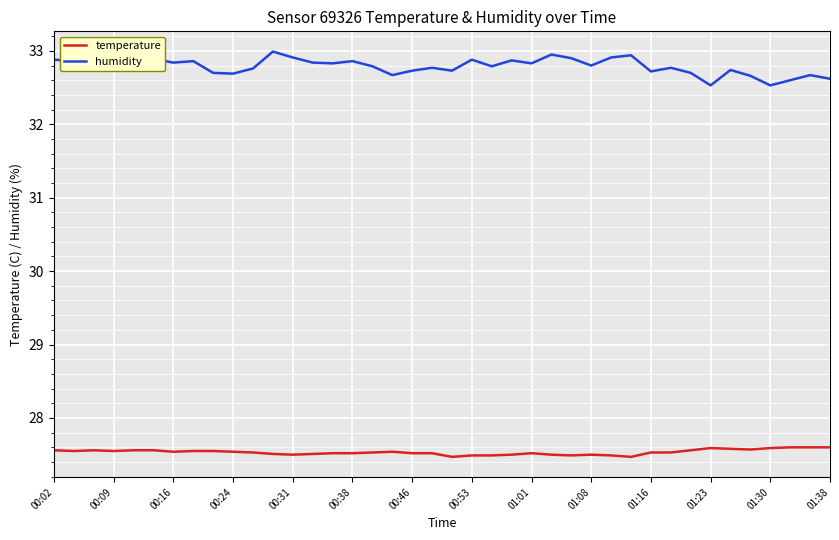

True or false: humidity has more than 1 points higher than both neighbors.

True